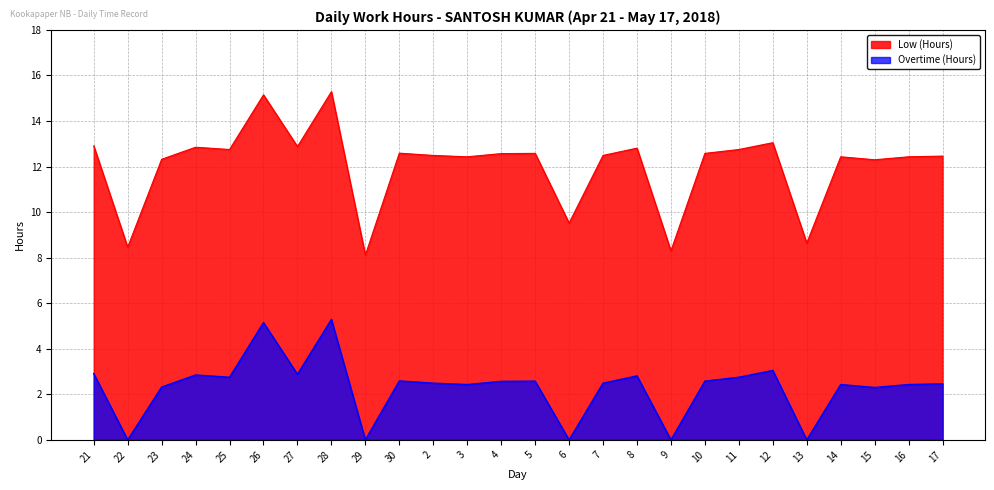

What are all the series names shown in the legend?

Low (Hours), Overtime (Hours)